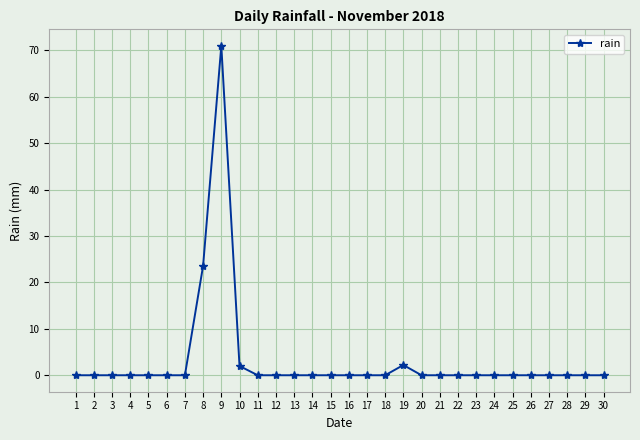

What is the value of the 9th point from the left?

71.0